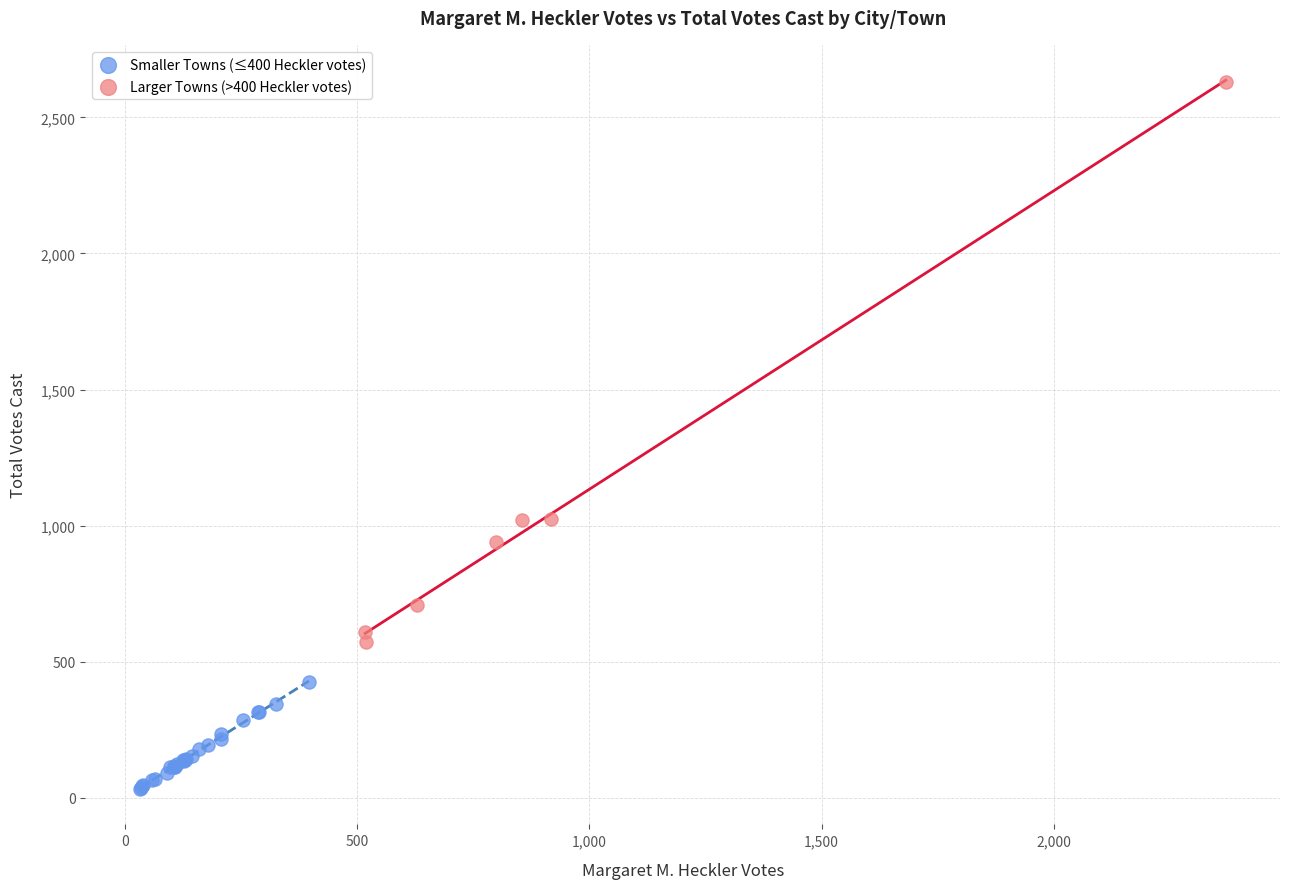

Which series reaches the maximum Y coordinate?

Larger Towns (>400 Heckler votes)